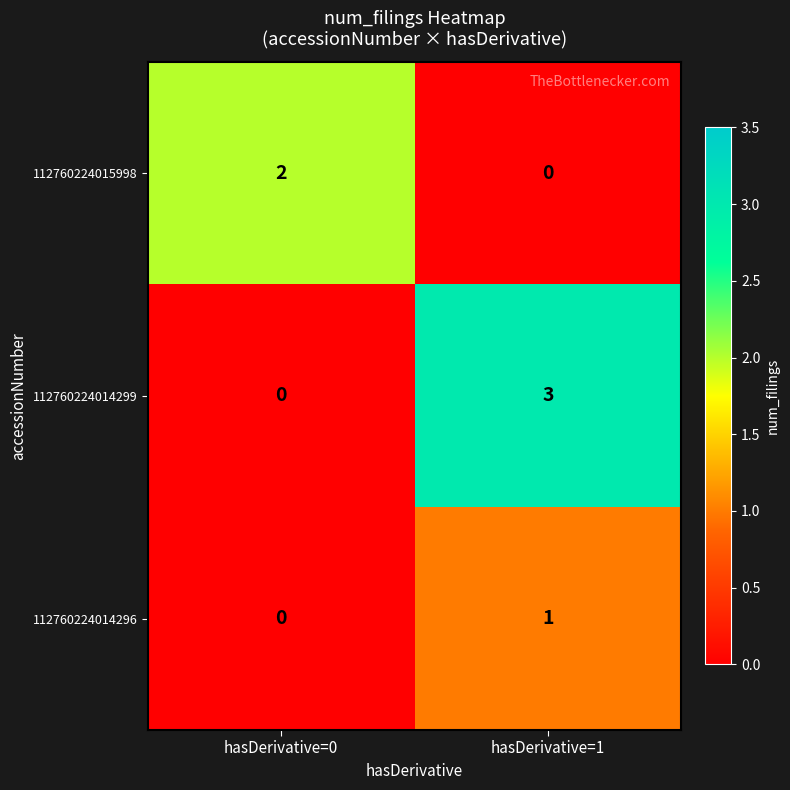

Reading left to right, what are all the values shown in this chart?

112760224015998: hasDerivative=0=2	hasDerivative=1=0
112760224014299: hasDerivative=0=0	hasDerivative=1=3
112760224014296: hasDerivative=0=0	hasDerivative=1=1